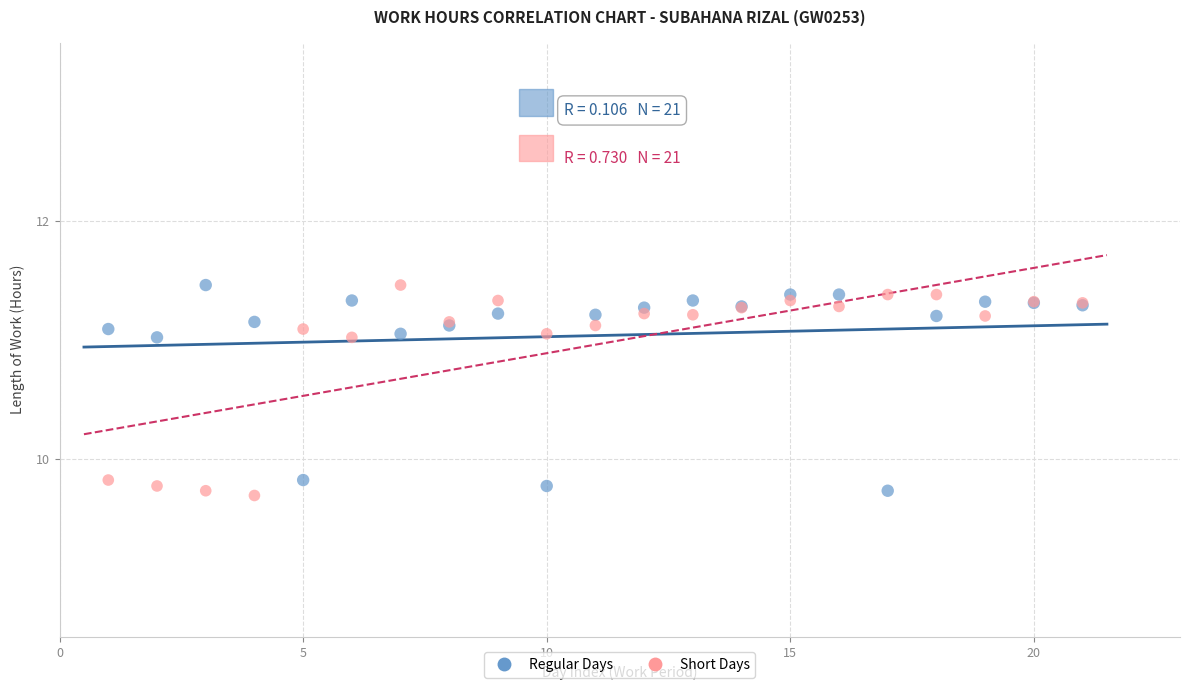

What is the X range (max minus min) for the scatter plot?

20.0